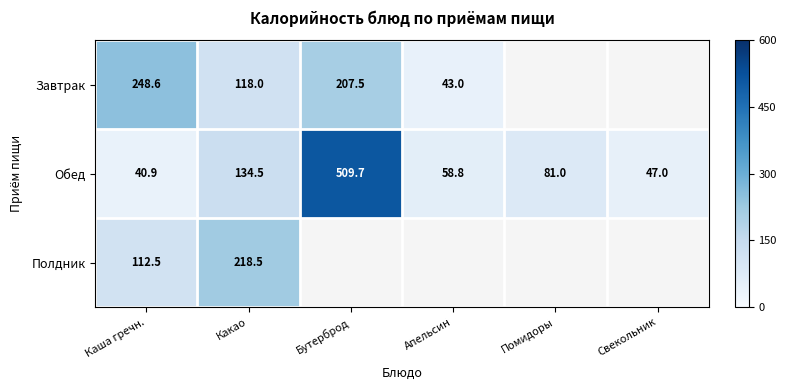

Where is Обед nearest to the value 275?

Какао